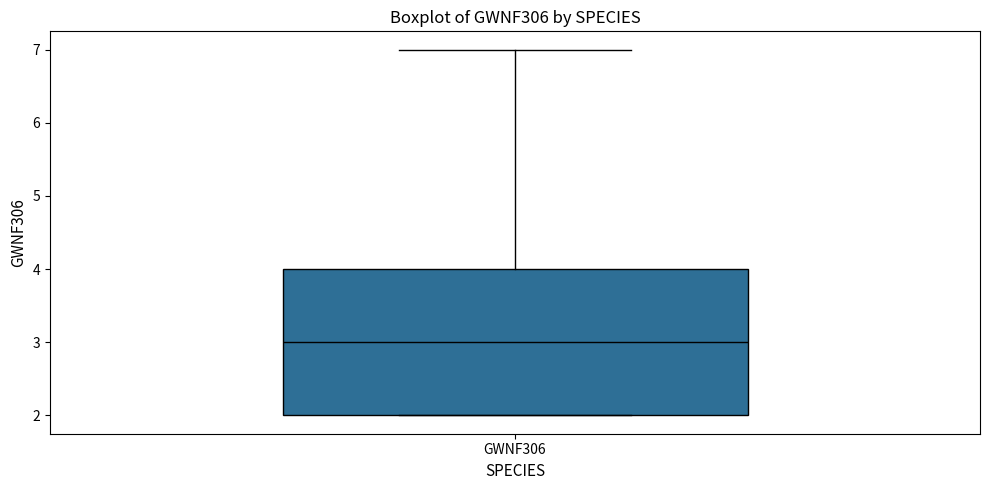

Transcribe this box plot: give where the median line is, the range the box spans, and where the two whiskers end, as read against the y-axis. The values are not printed on the chart, so give them approximately, as read against the axis.

median 3, box 2 to 4, whiskers 2 to 7